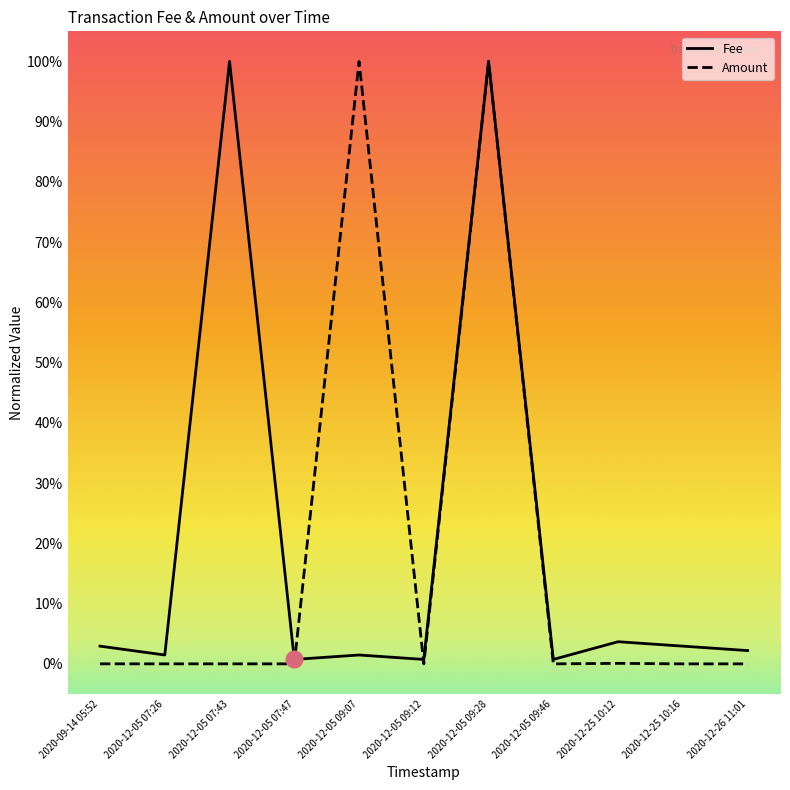

Rank the series by their average value, from lowest to highest.

Amount, Fee